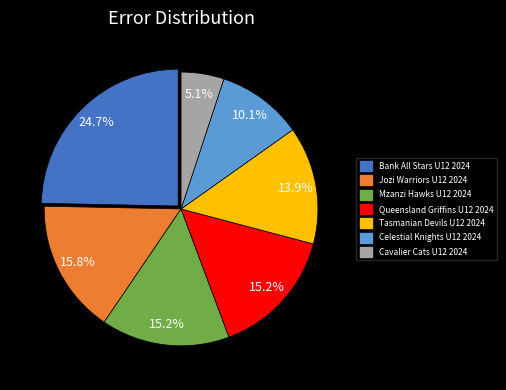

Between Bank All Stars U12 2024 and Jozi Warriors U12 2024, which is larger?

Bank All Stars U12 2024